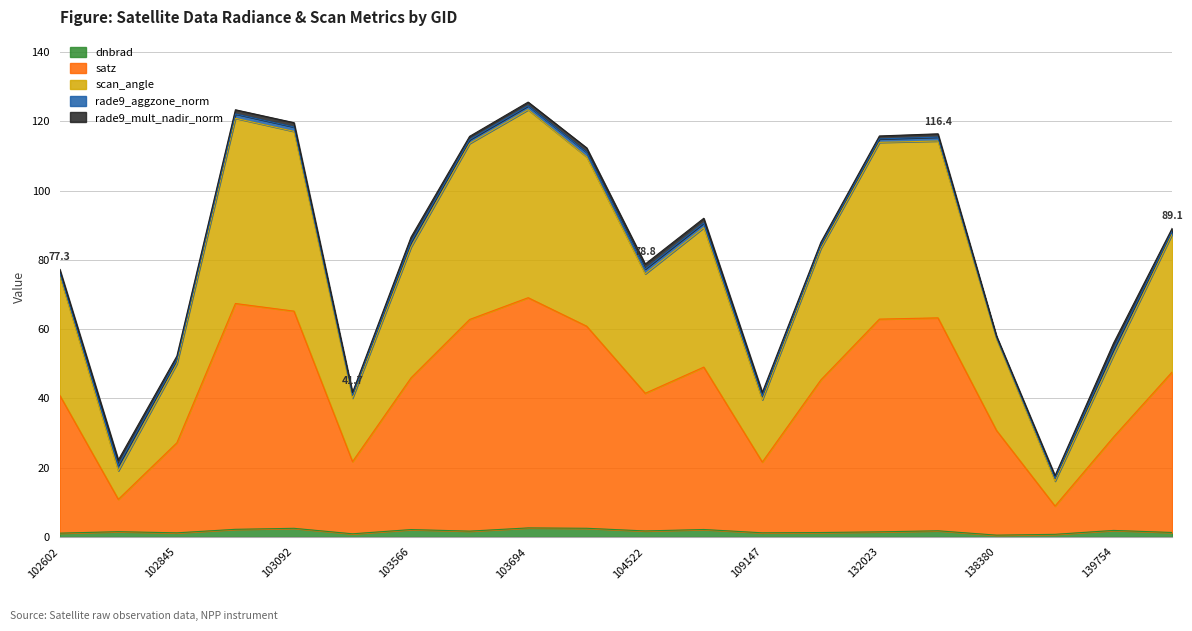

What is the difference between the highest and lowest values at 108974?

88.5